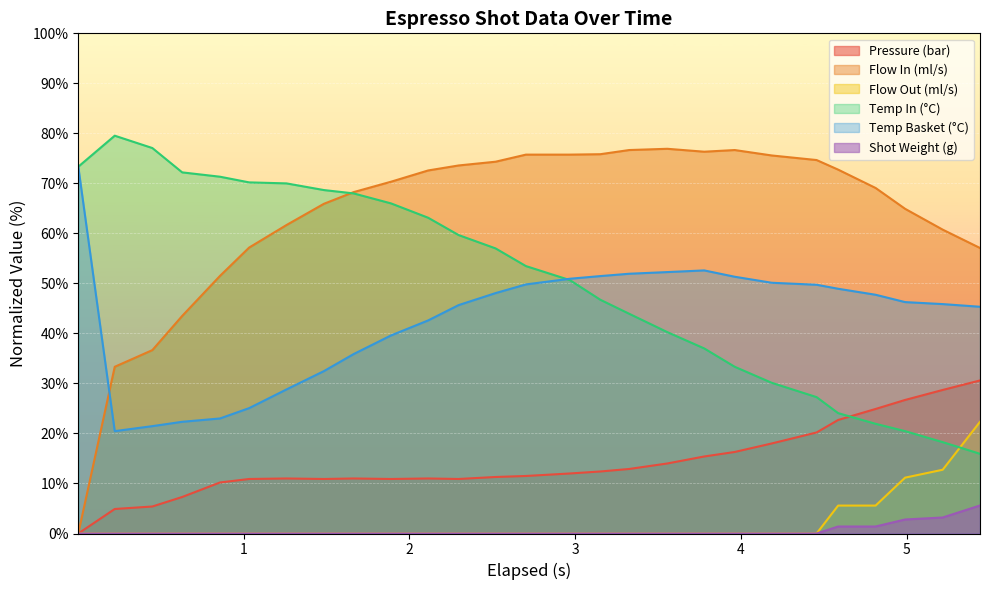

What are all the series names shown in the legend?

Pressure (bar), Flow In (ml/s), Flow Out (ml/s), Temp In (°C), Temp Basket (°C), Shot Weight (g)